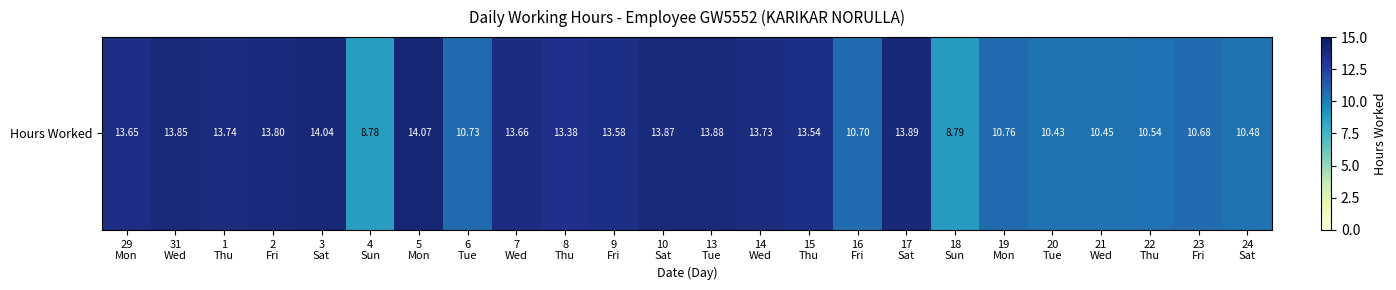

Which has a higher value, 21
Wed or 7
Wed?

7
Wed